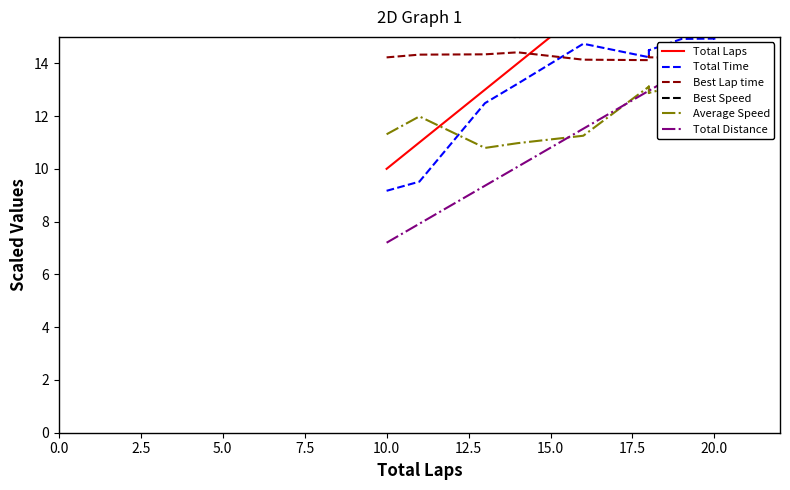

At which category is the sum across all series the highest?

20.0